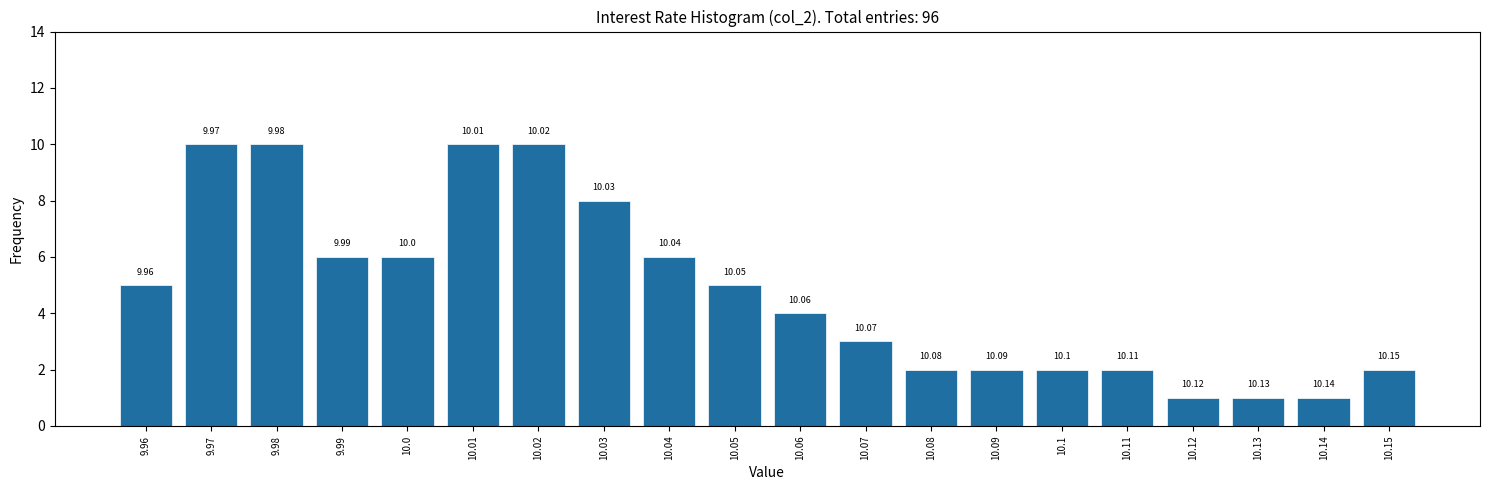

What is the average value?

5